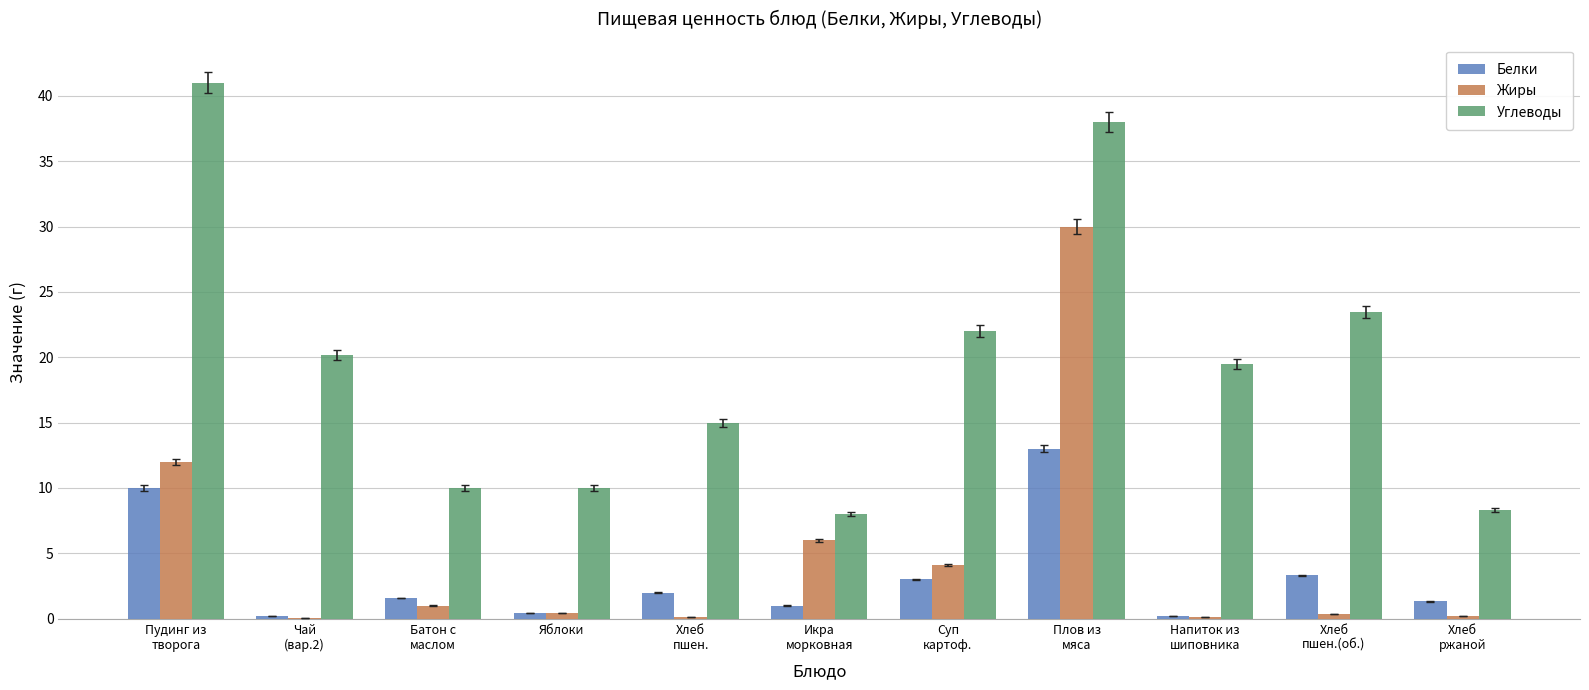

At which category is the sum across all series the highest?

Плов из
мяса